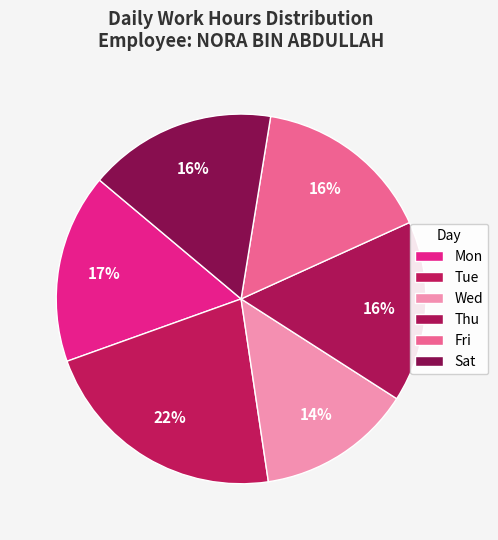

How many segments does this pie chart have?

6